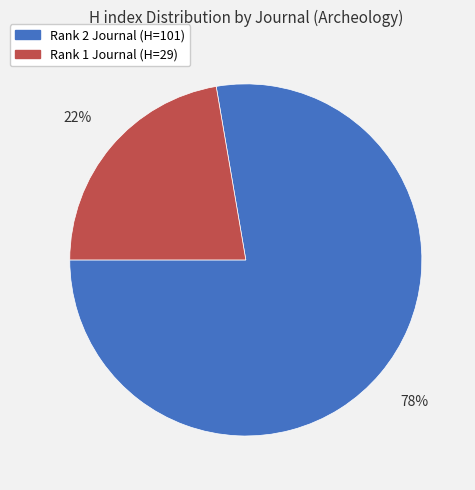

Is there a majority slice in this chart?

Yes